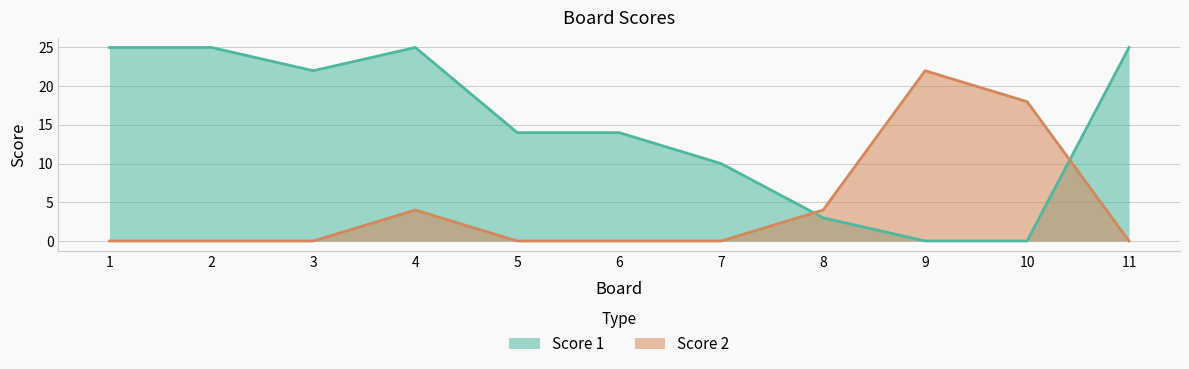

What is the average value of the Score 2 series?

4